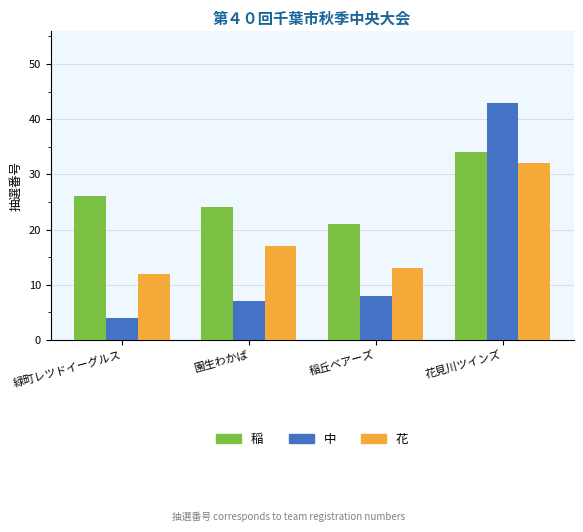

What is the label of the 3rd bar from the left?

稲丘ベアーズ